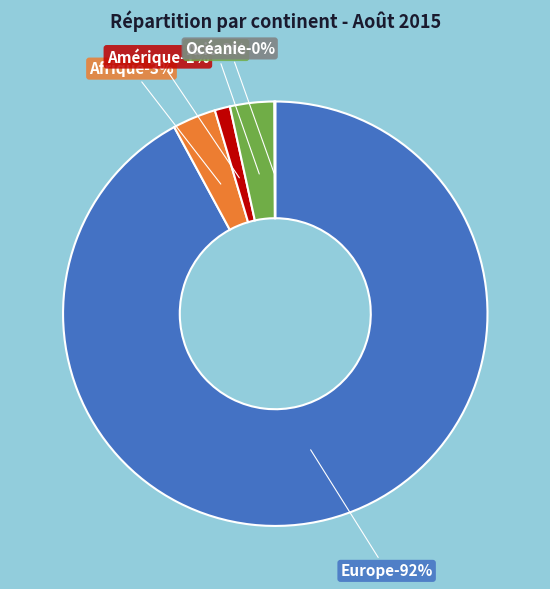

Count the number of slices in the pie.

5